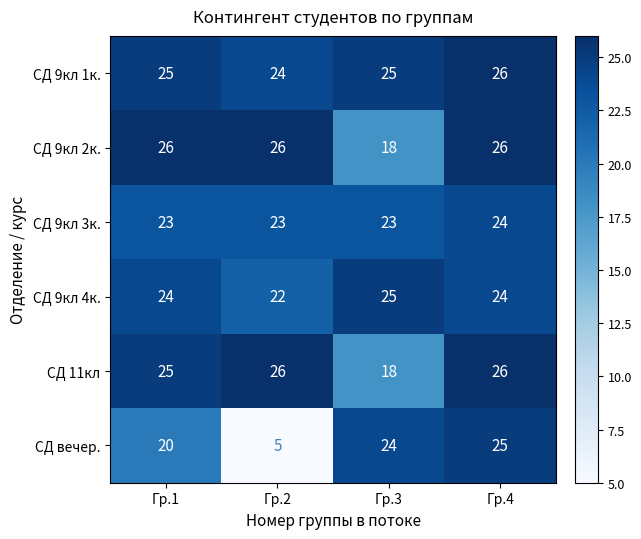

Reading left to right, what are all the values shown in this chart?

СД 9кл 1к.: 25	24	25	26
СД 9кл 2к.: 26	26	18	26
СД 9кл 3к.: 23	23	23	24
СД 9кл 4к.: 24	22	25	24
СД 11кл: 25	26	18	26
СД вечер.: 20	5	24	25